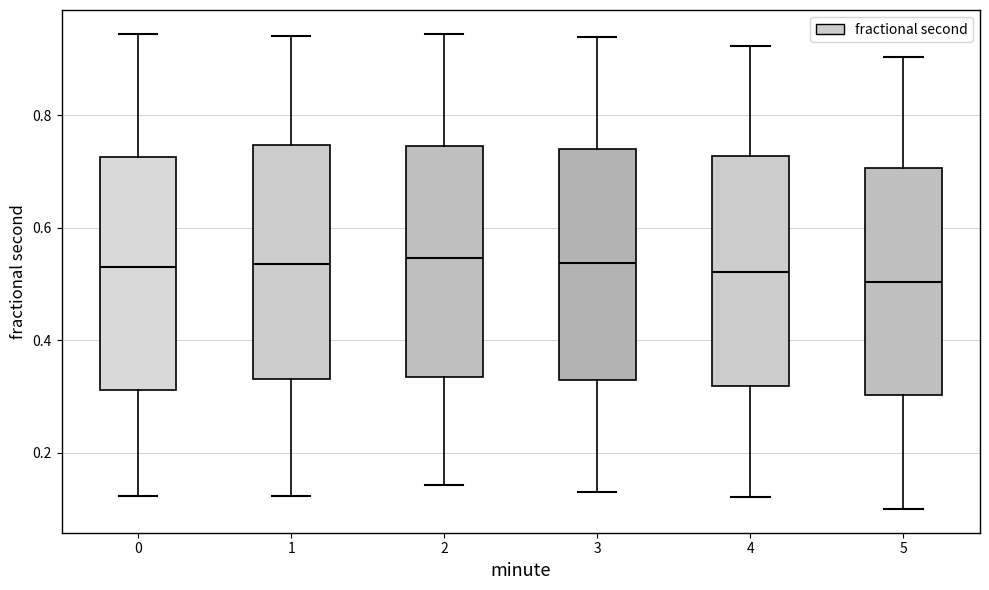

Reading left to right, transcribe this box plot: for each box, give where its median line is, the range the box spans, and where its two whiskers end, as read against the y-axis. The values are not printed on the chart, so give them approximately, as read against the axis.

0: median 0.54, box 0.32 to 0.72, whiskers 0.12 to 0.94
1: median 0.54, box 0.34 to 0.74, whiskers 0.12 to 0.94
2: median 0.54, box 0.34 to 0.74, whiskers 0.14 to 0.94
3: median 0.54, box 0.32 to 0.74, whiskers 0.14 to 0.94
4: median 0.52, box 0.32 to 0.72, whiskers 0.12 to 0.92
5: median 0.50, box 0.30 to 0.70, whiskers 0.10 to 0.90